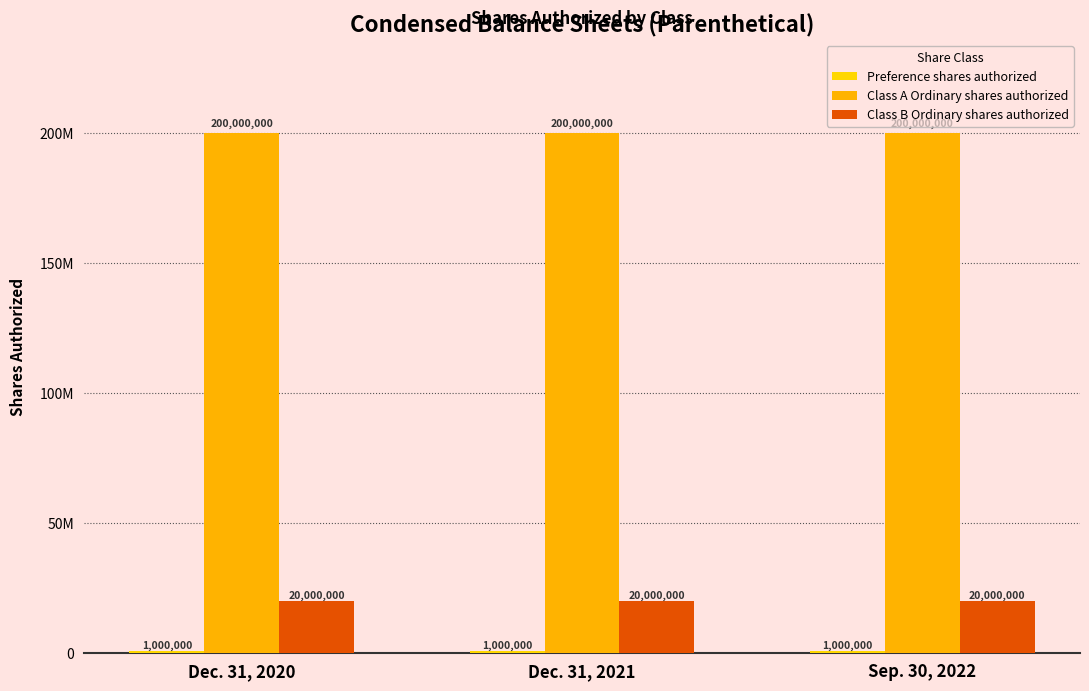

Read the Class B Ordinary shares authorized value at Dec. 31, 2021.

20000000